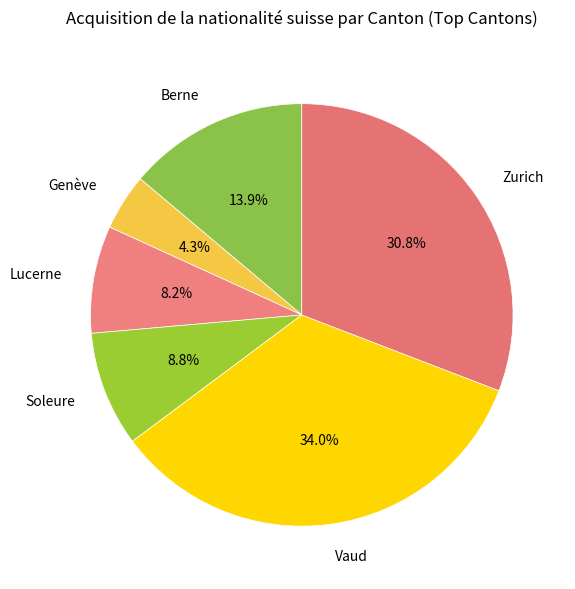

Does Vaud represent more than half of the total?

No